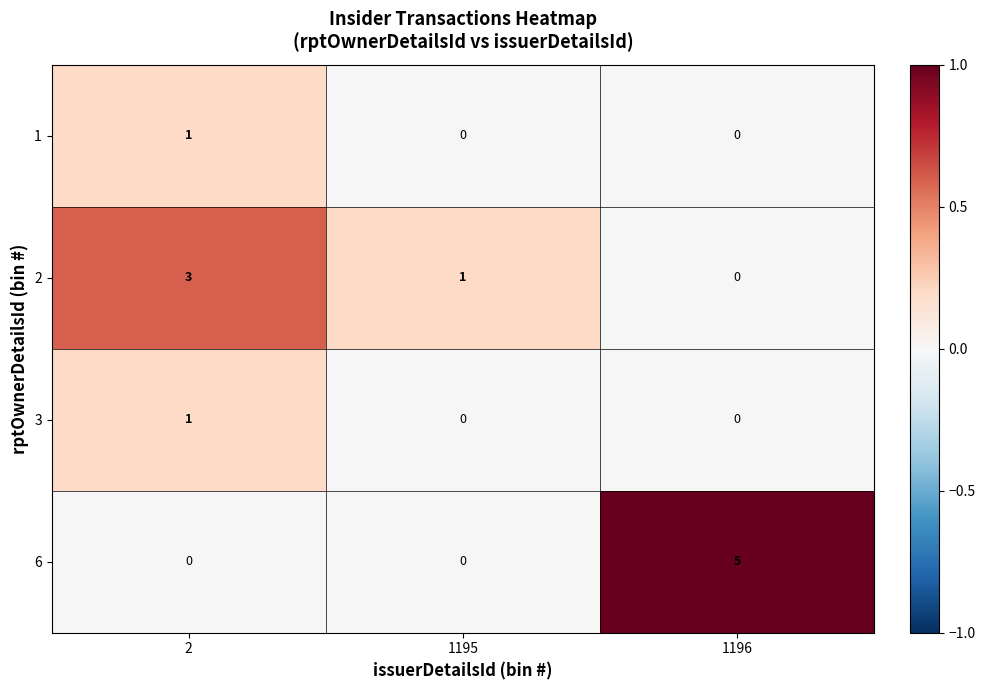

The value of 2 at 1196 is 2. True or false?

False